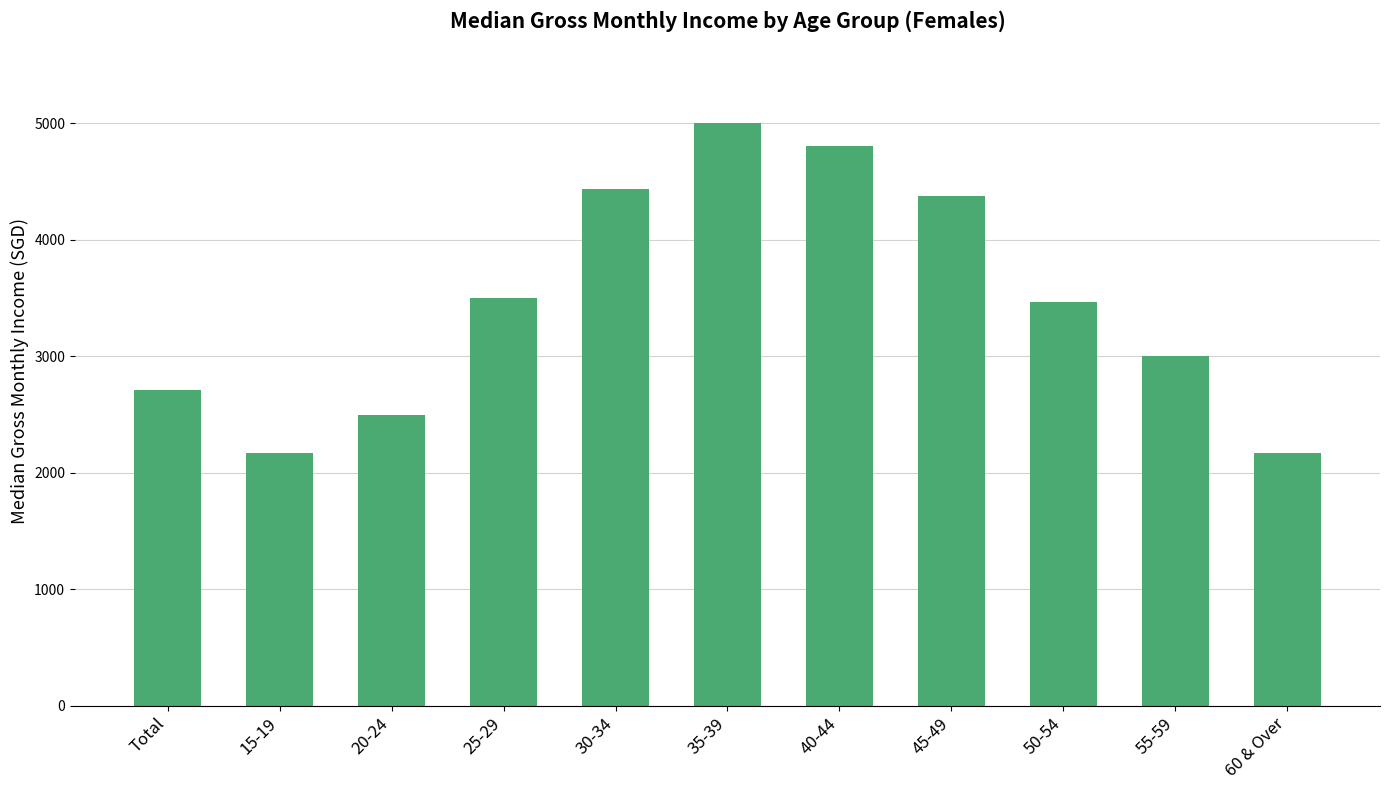

What is the label of the 3rd bar from the left?

20-24